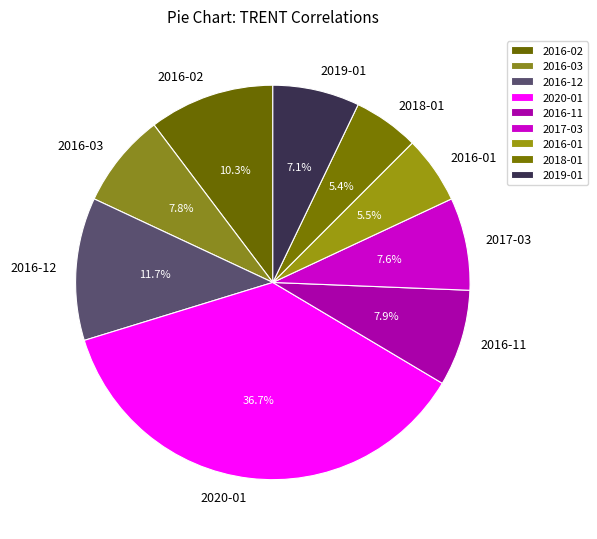

Is the sum of 2020-01 and 2016-01 greater than half?

No